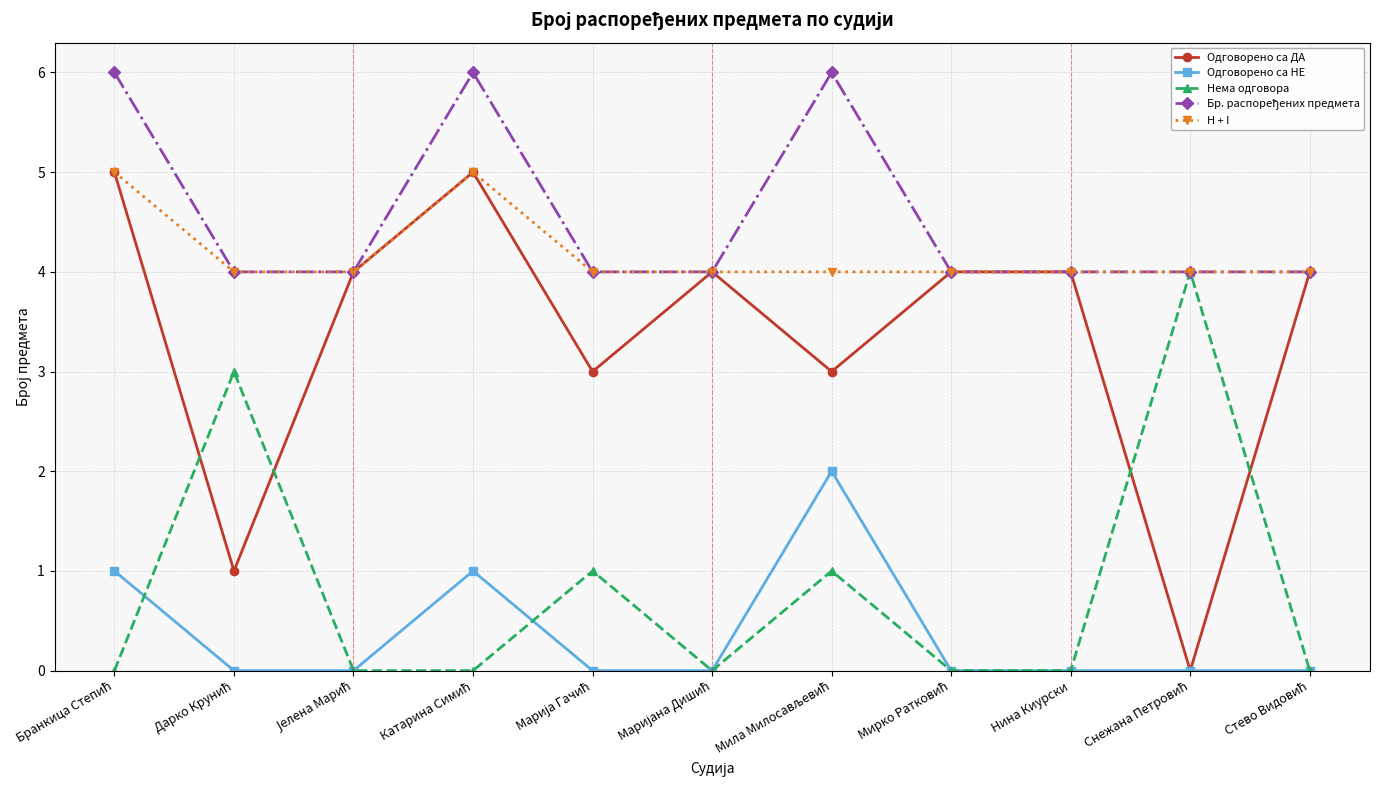

Which series ends up on top after the final intersection of Одговорено са ДА and Нема одговора?

Одговорено са ДА